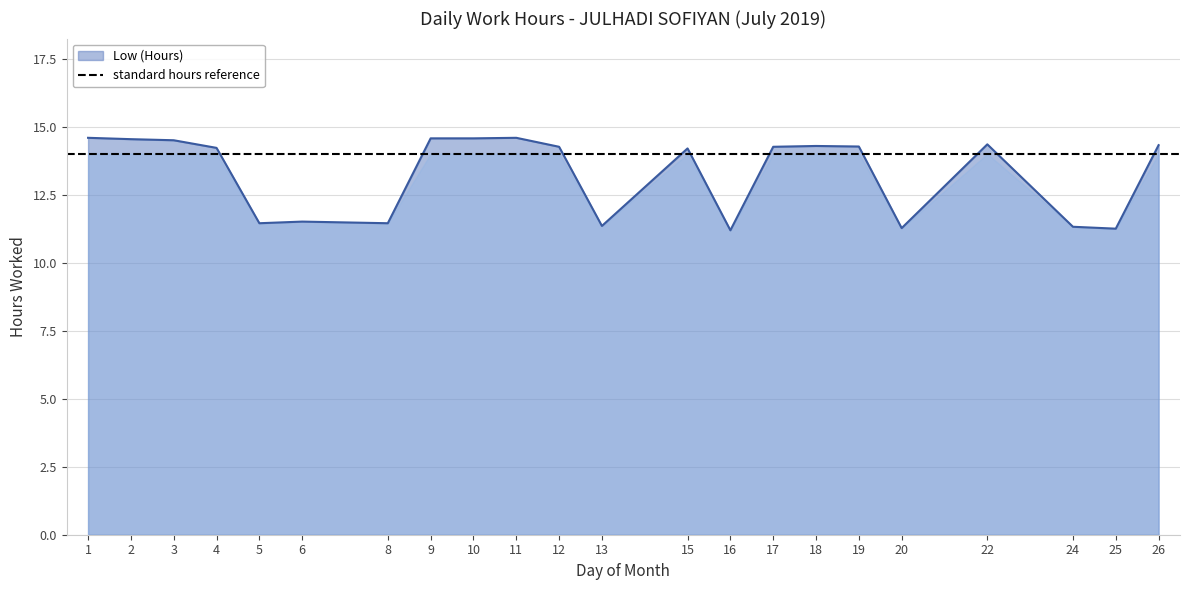

What is the minimum value shown in the chart?

11.2